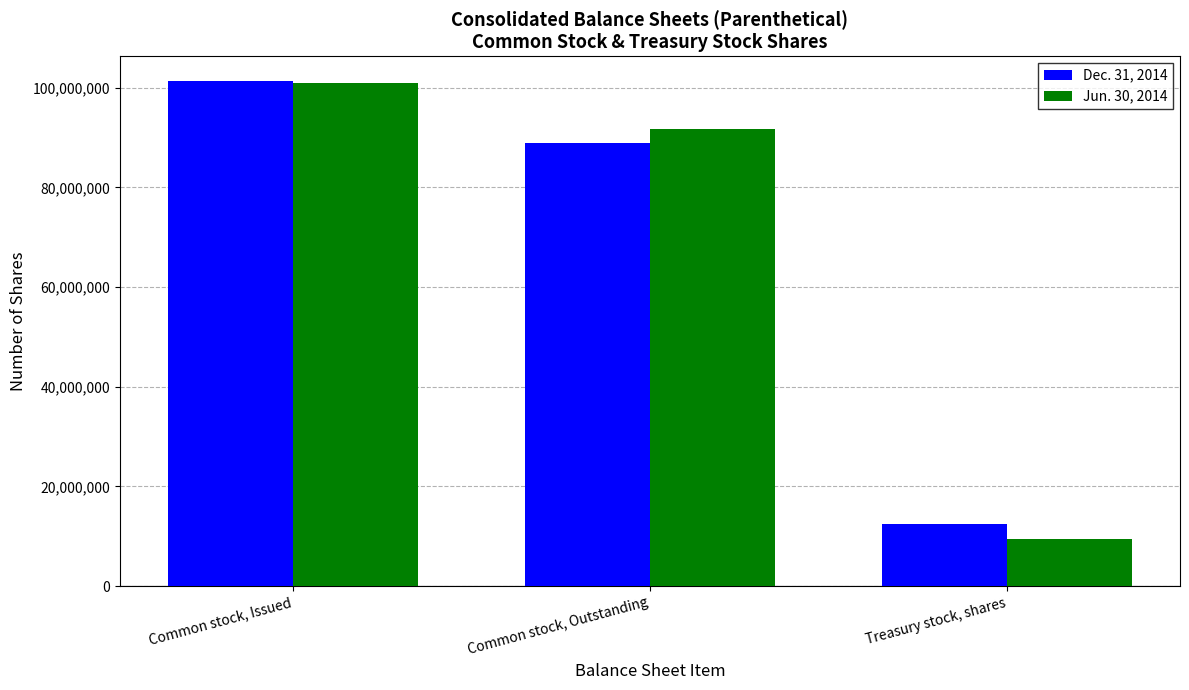

At which label does Dec. 31, 2014 reach its minimum?

Treasury stock, shares